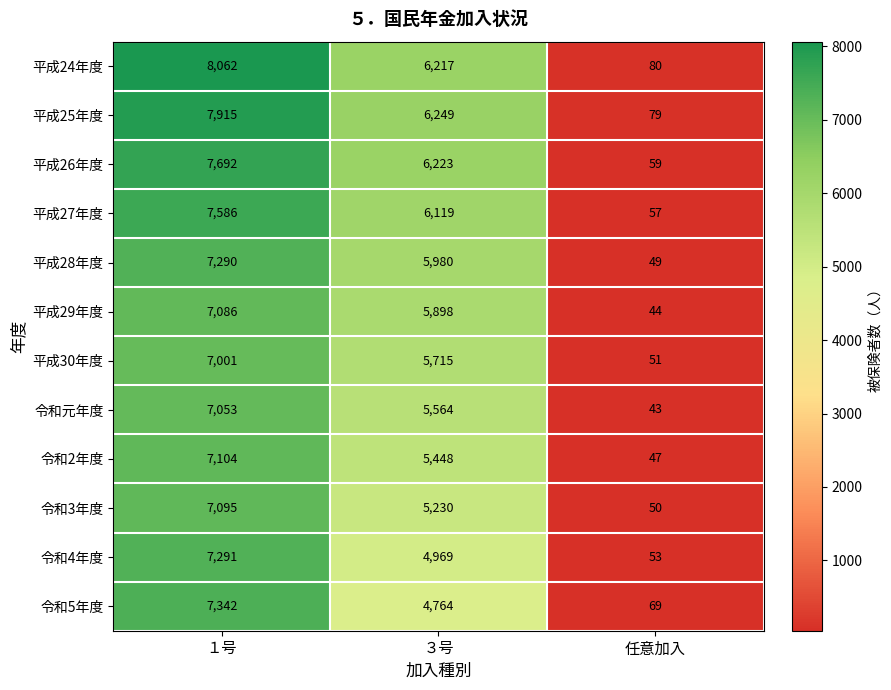

Which label corresponds to the smallest value in the chart?

任意加入